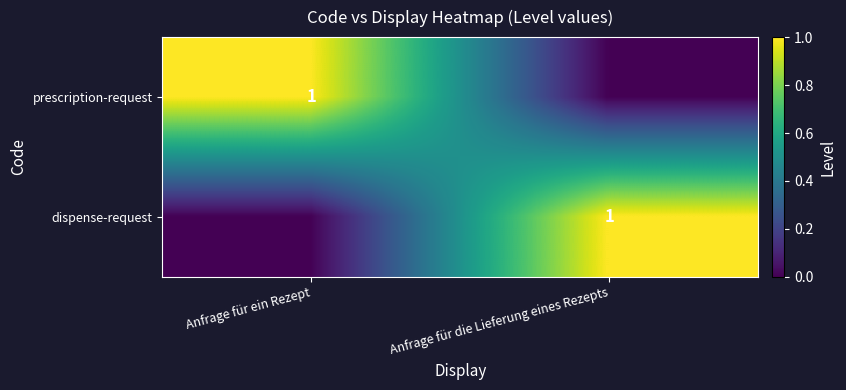

True or false: dispense-request has a value of 1 at Anfrage für die Lieferung eines Rezepts.

True